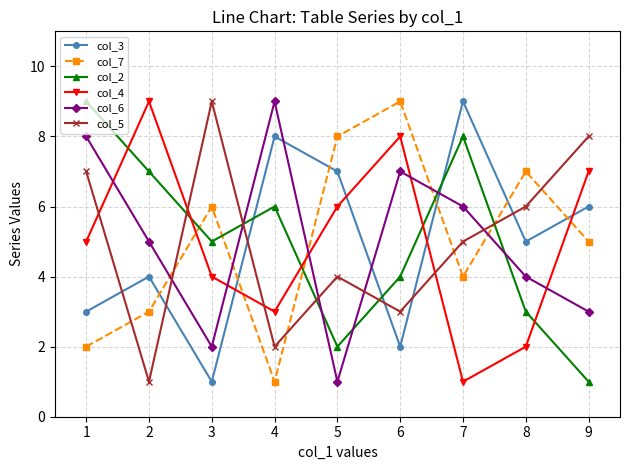

The col_3 series shows 14 at 6. True or false?

False